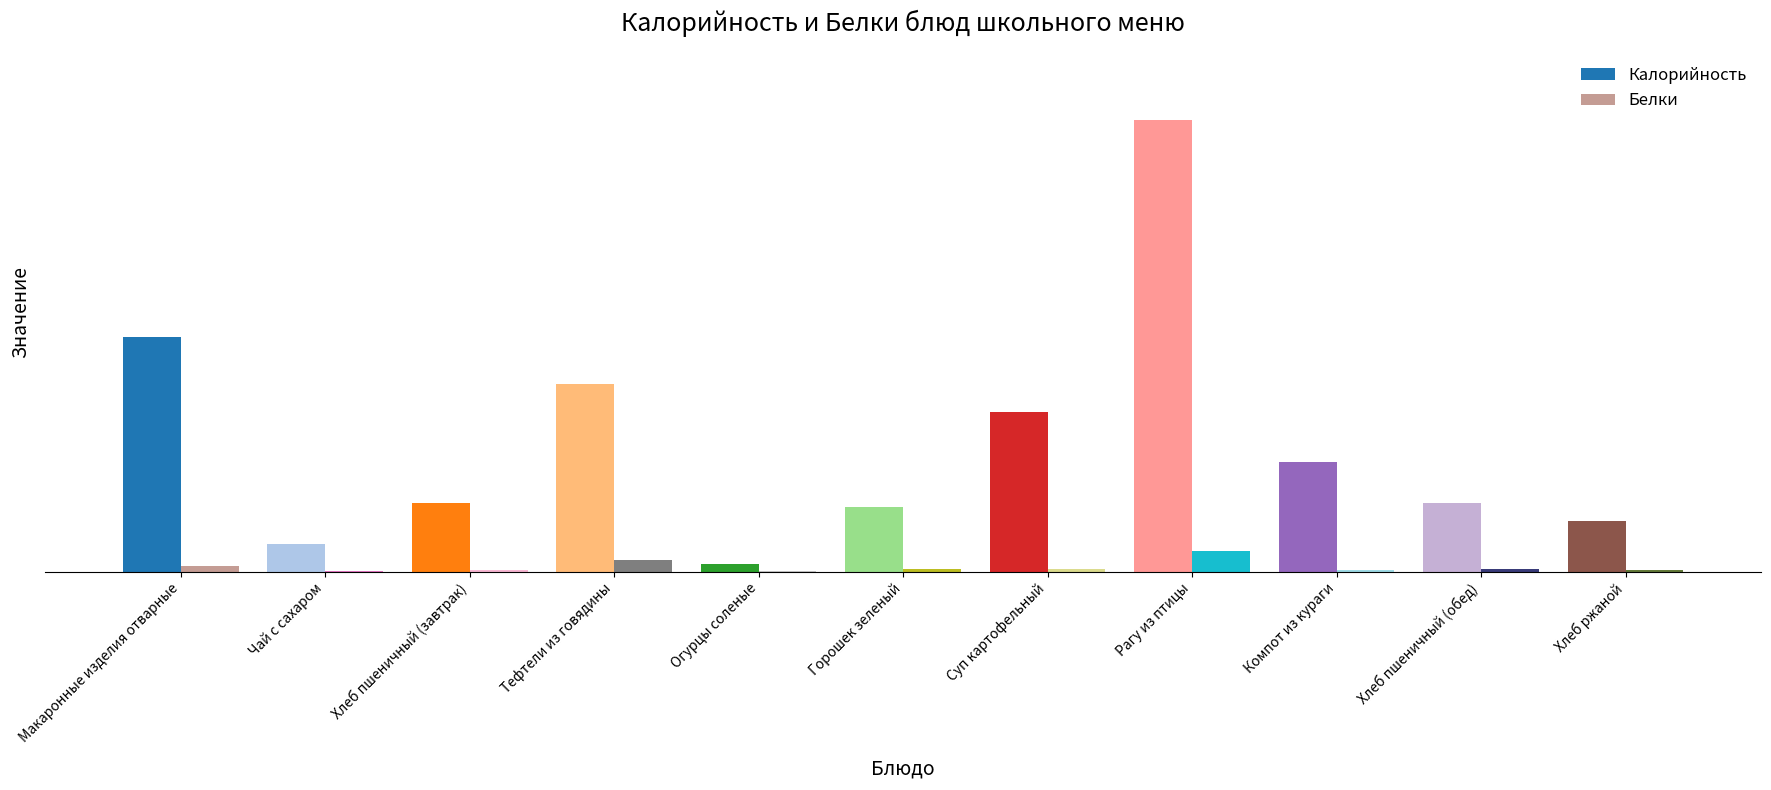

Are the bars grouped side by side (vs. stacked)?

Yes